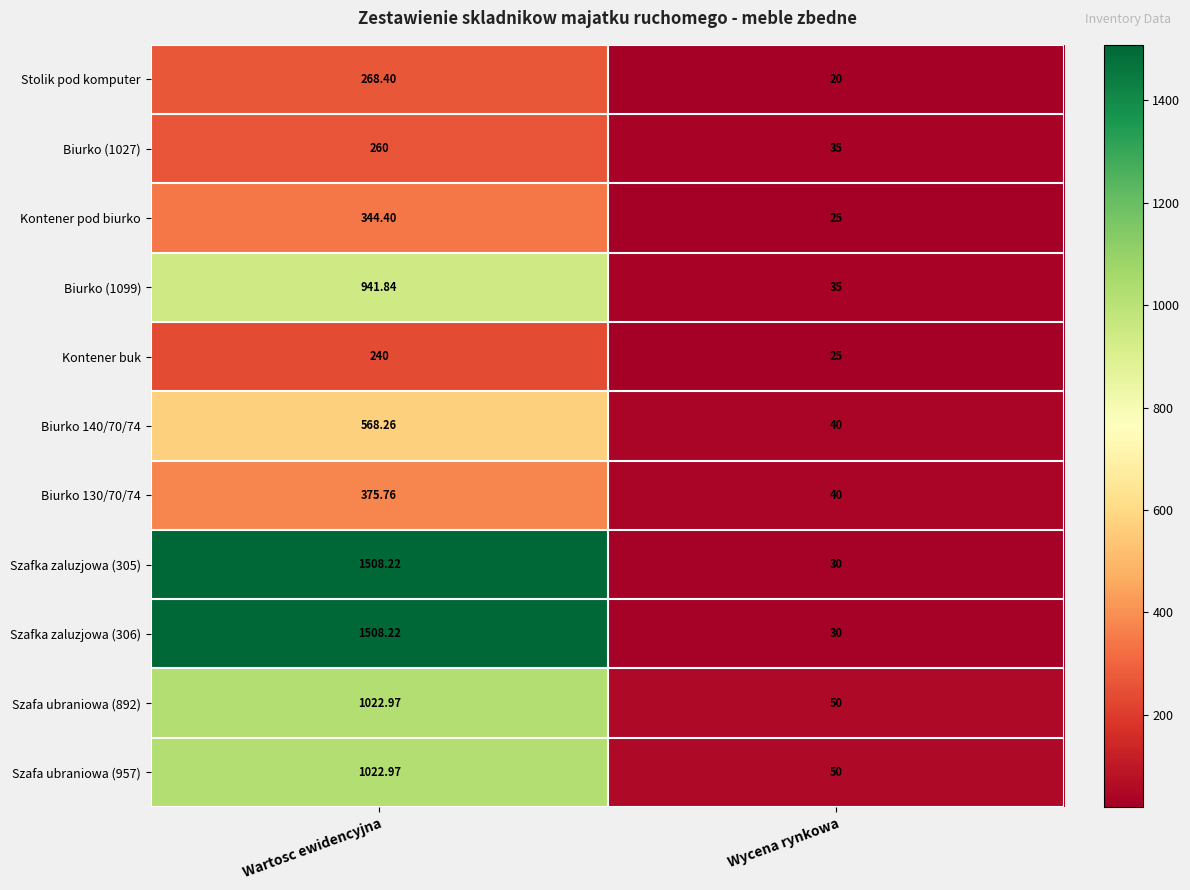

Where is Biurko 130/70/74 nearest to the value 207?

Wycena rynkowa